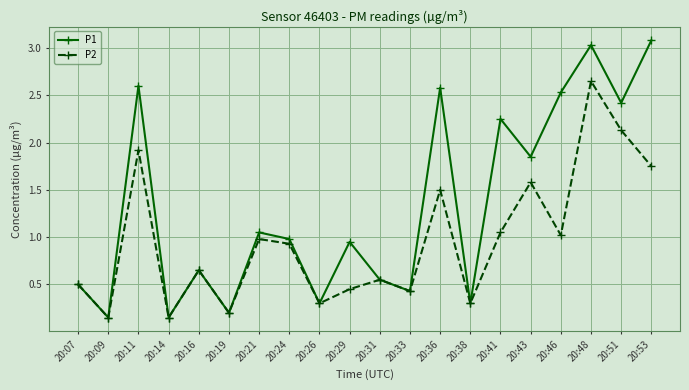

Does the chart display data point markers on the line(s)?

Yes